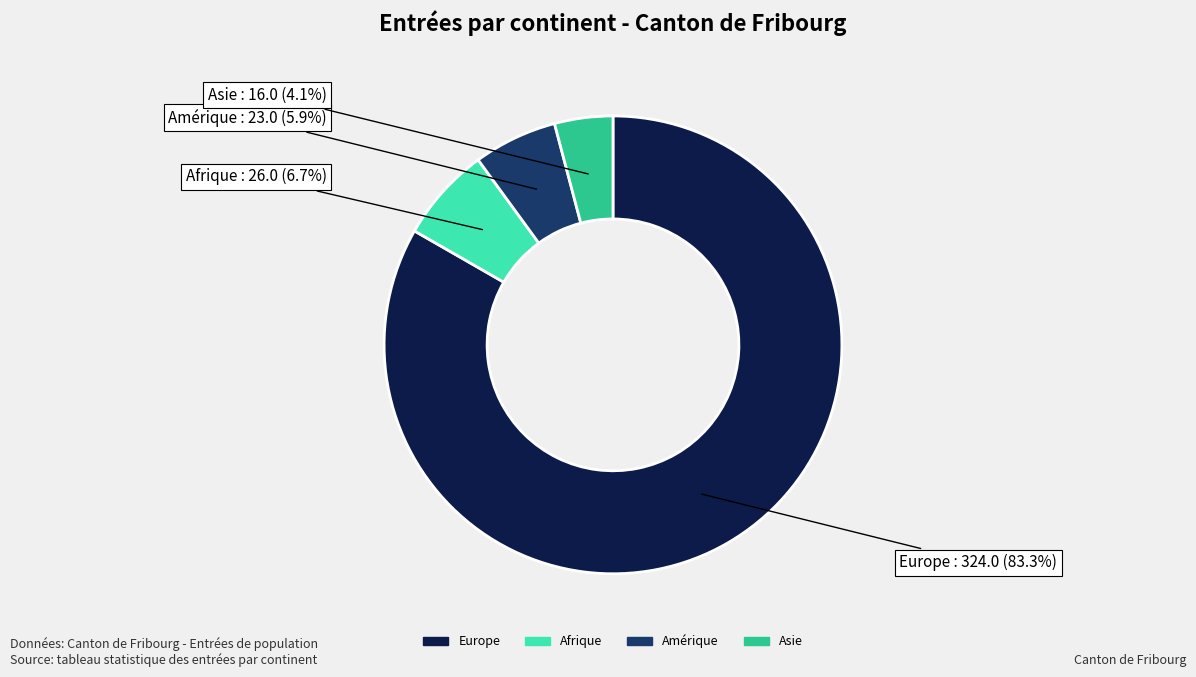

Which slice is the largest?

Europe